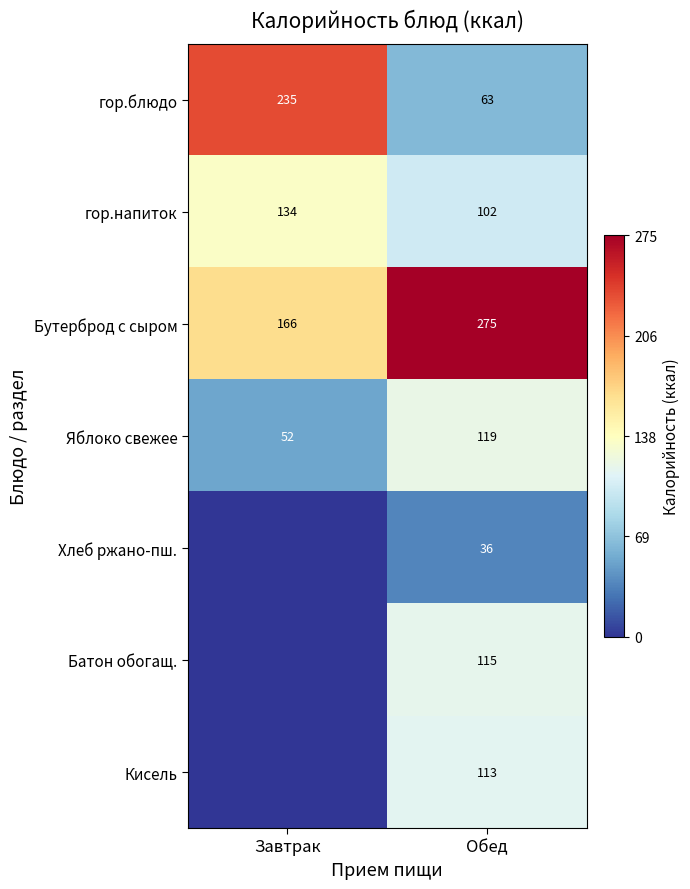

What is the difference between the highest and lowest values at Обед?

239